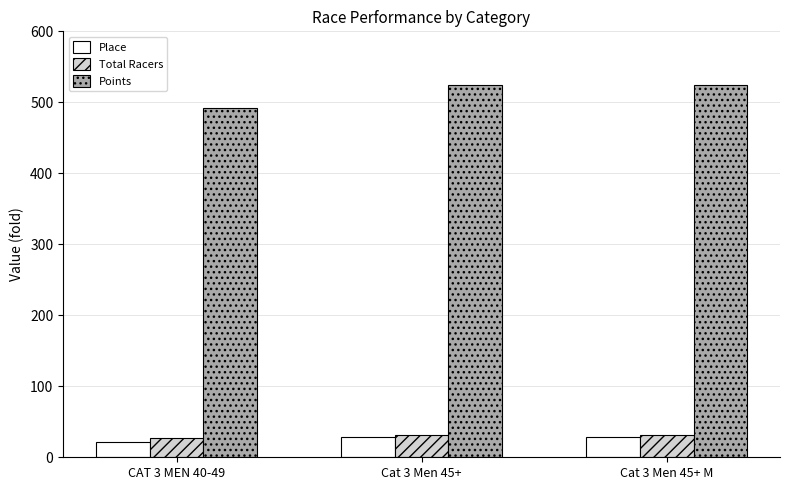

What is the sum of the Place values at Cat 3 Men 45+ and Cat 3 Men 45+ M?

56.0